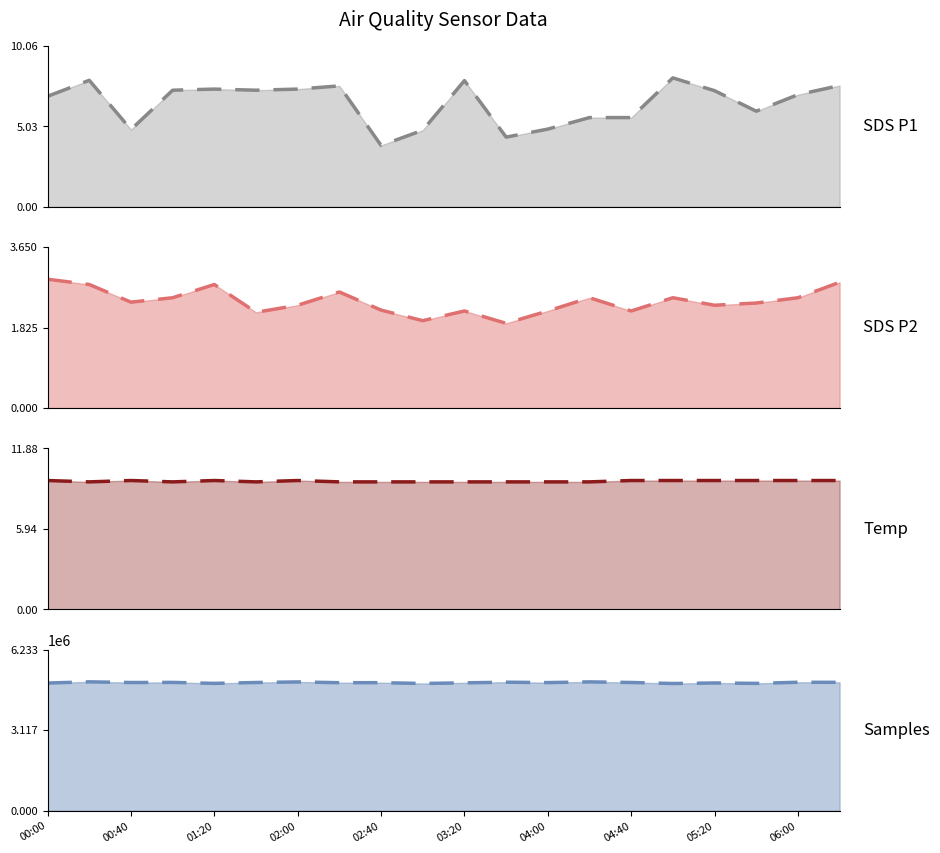

What is the total value across all series at 02:00?

4965240.2